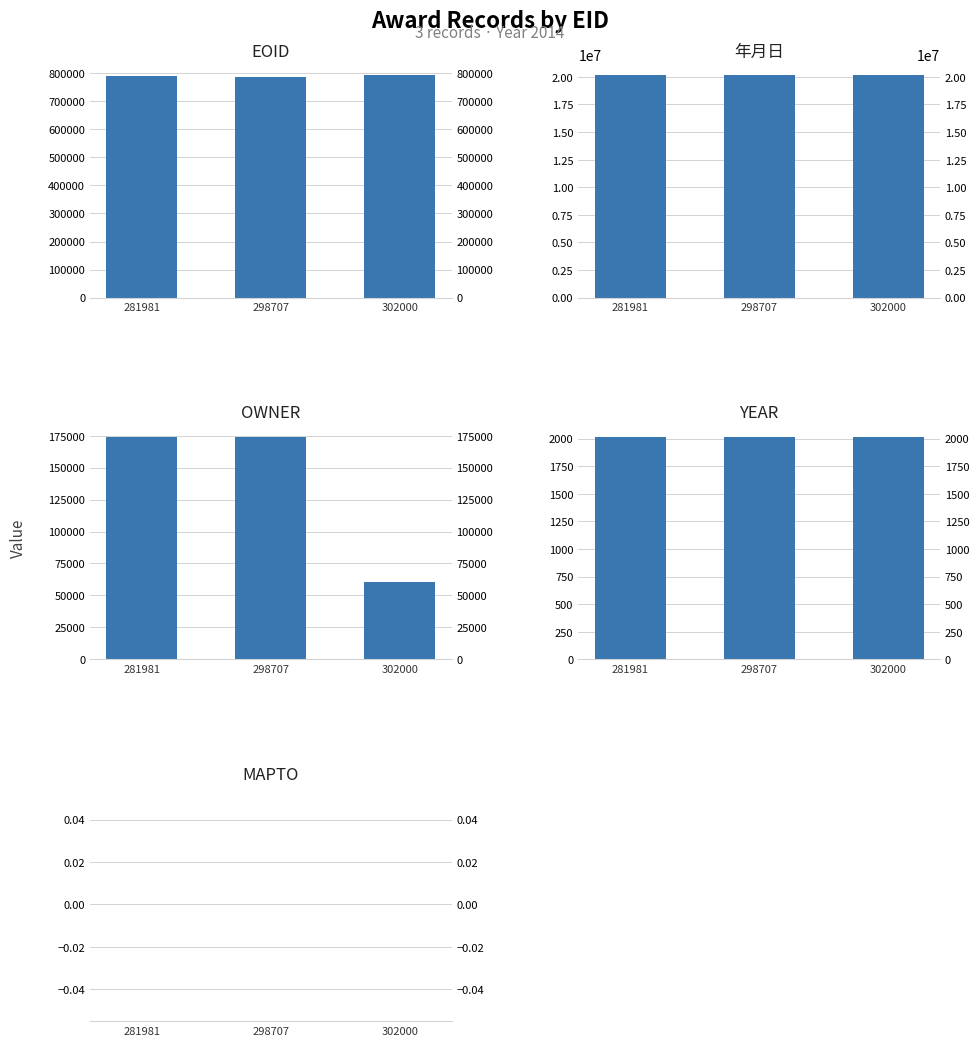

Is it true that OWNER equals 173932 at 281981?

True